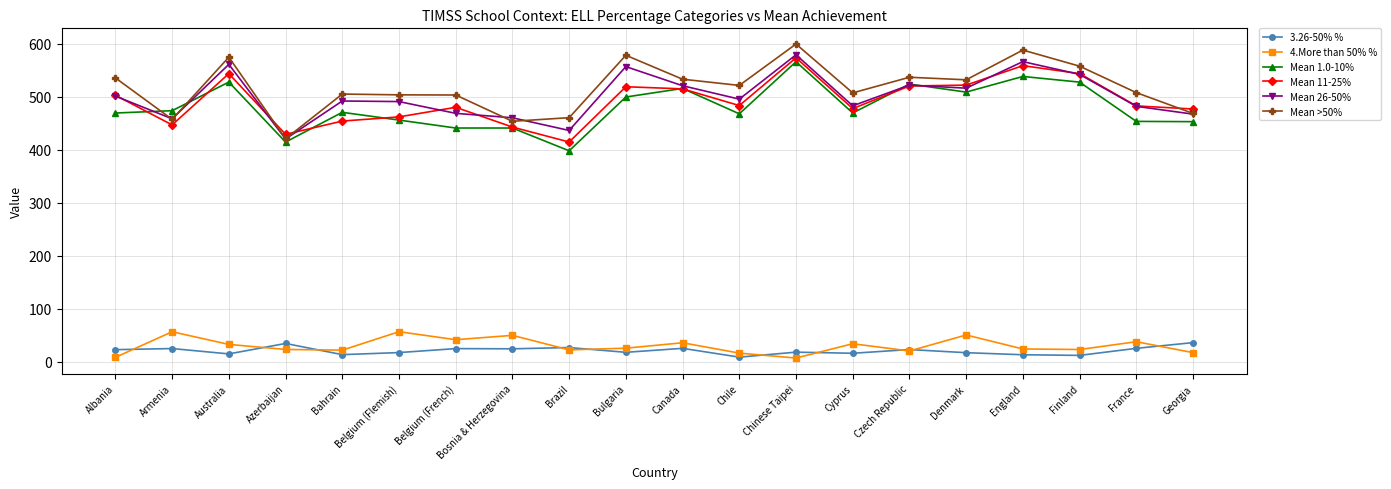

What is the highest value of the Mean 1.0-10% series?

566.3